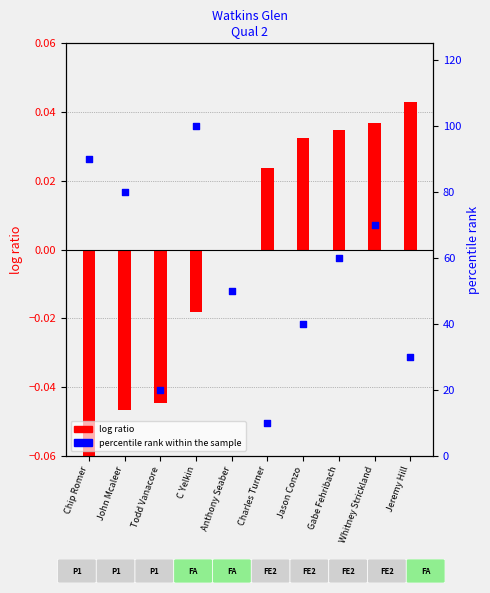

Which series contains the highest Y value?

percentile rank within the sample